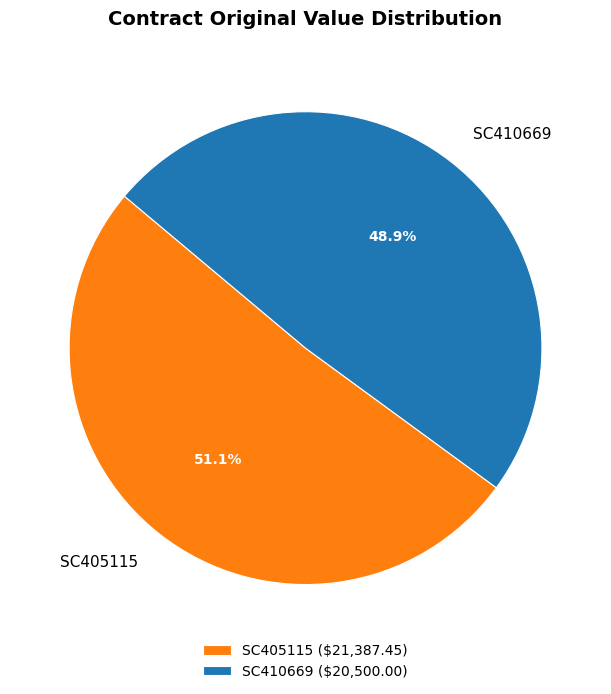

Approximately how many times larger is the value at SC410669 compared to SC405115?

1.0